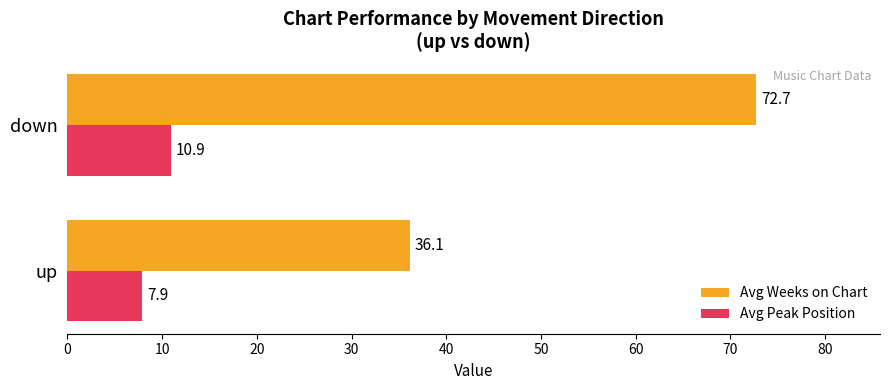

Count the Avg Peak Position values in the range 7 to 10.

1